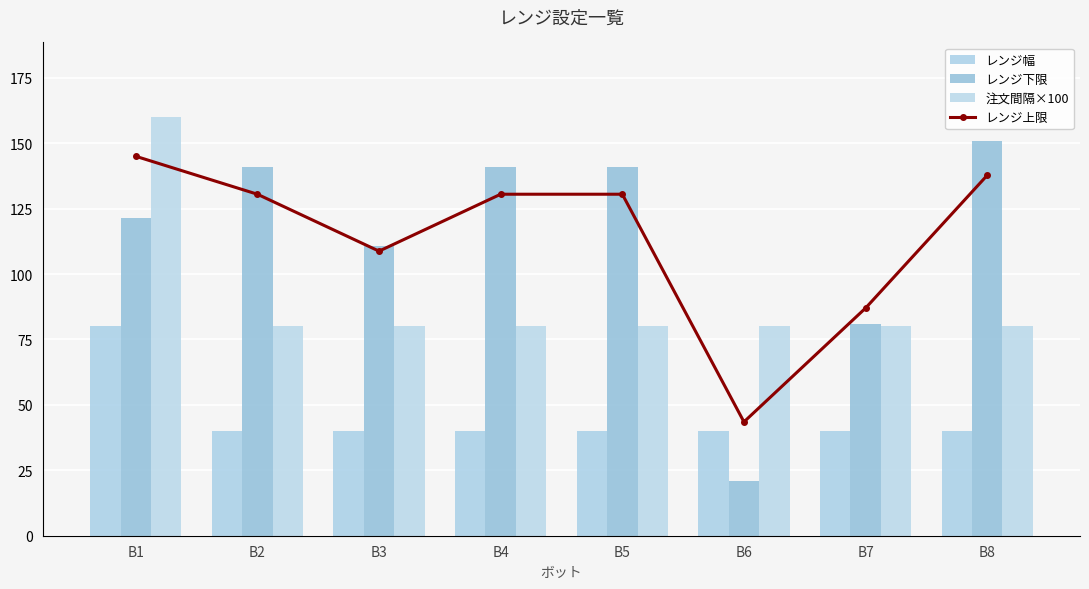

The value of レンジ幅 at B2 is 53.4. True or false?

False